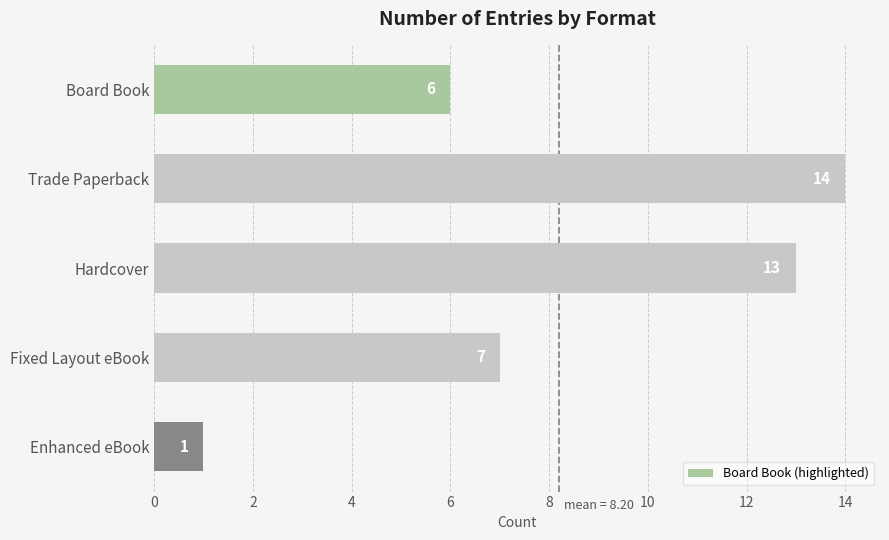

How many values are below 7?

2